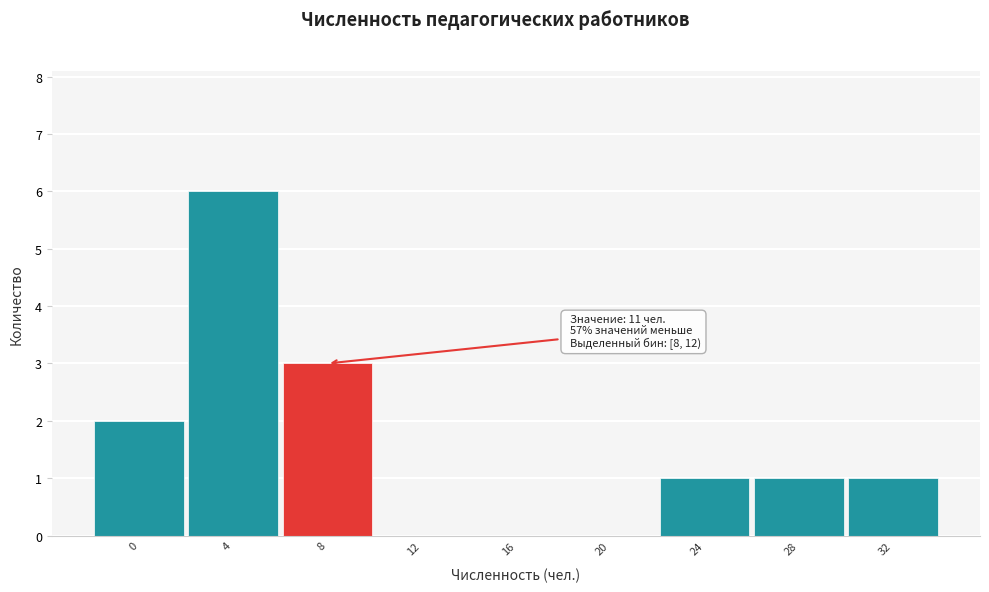

Reading left to right, extract all data points from this chart.

0=2	4=6	8=3	12=0	16=0	20=0	24=1	28=1	32=1